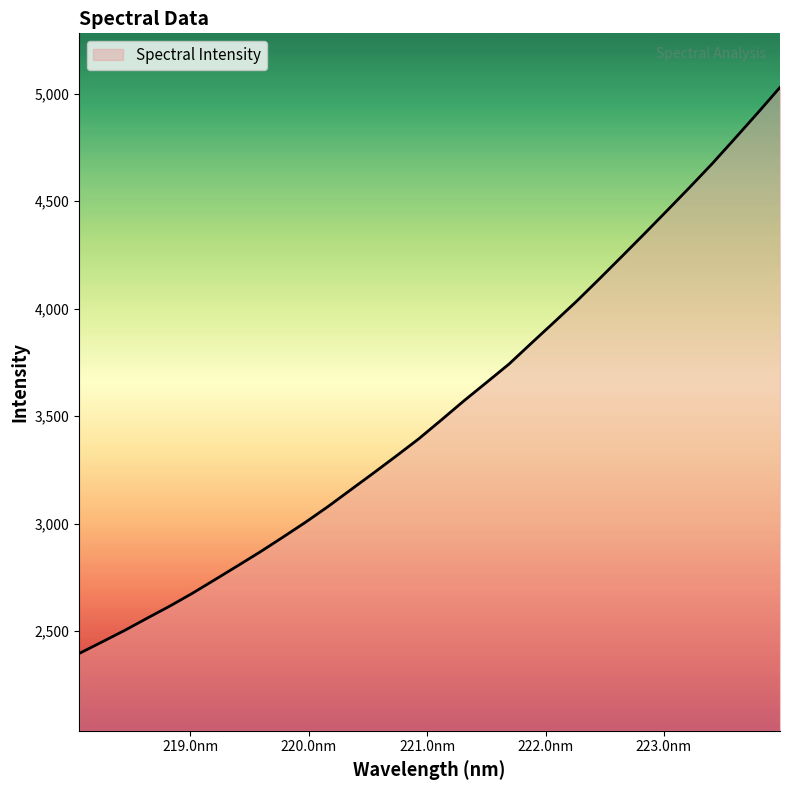

What is the greatest value displayed?

5029.7